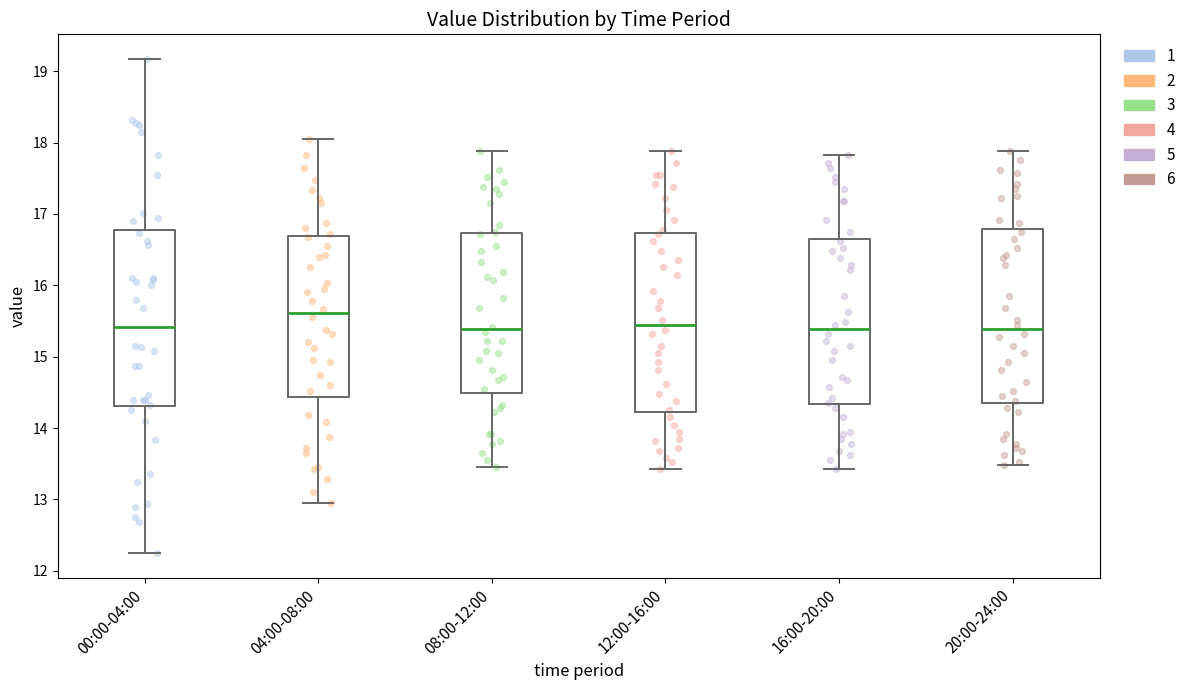

Reading left to right, read every box against the y-axis: the position of its median line, the range the box covers, and the ends of its whiskers. The values are not printed on the chart, so give them approximately, as read against the axis.

00:00-04:00: median 15.4, box 14.3 to 16.8, whiskers 12.3 to 19.2
04:00-08:00: median 15.6, box 14.4 to 16.7, whiskers 13.0 to 18.1
08:00-12:00: median 15.4, box 14.5 to 16.7, whiskers 13.5 to 17.9
12:00-16:00: median 15.5, box 14.2 to 16.7, whiskers 13.4 to 17.9
16:00-20:00: median 15.4, box 14.3 to 16.7, whiskers 13.4 to 17.8
20:00-24:00: median 15.4, box 14.4 to 16.8, whiskers 13.5 to 17.9